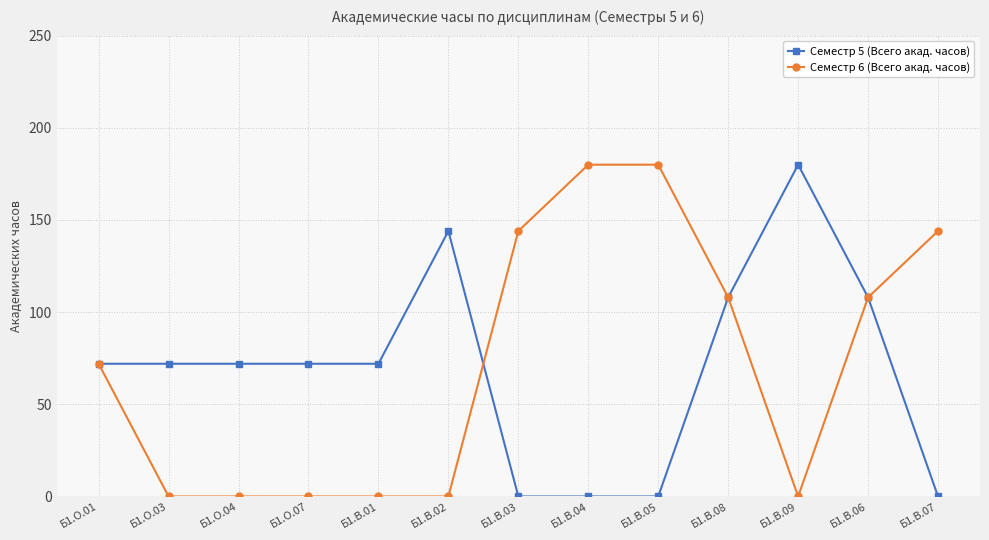

How many Семестр 5 (Всего акад. часов) values are between 0 and 108?

11